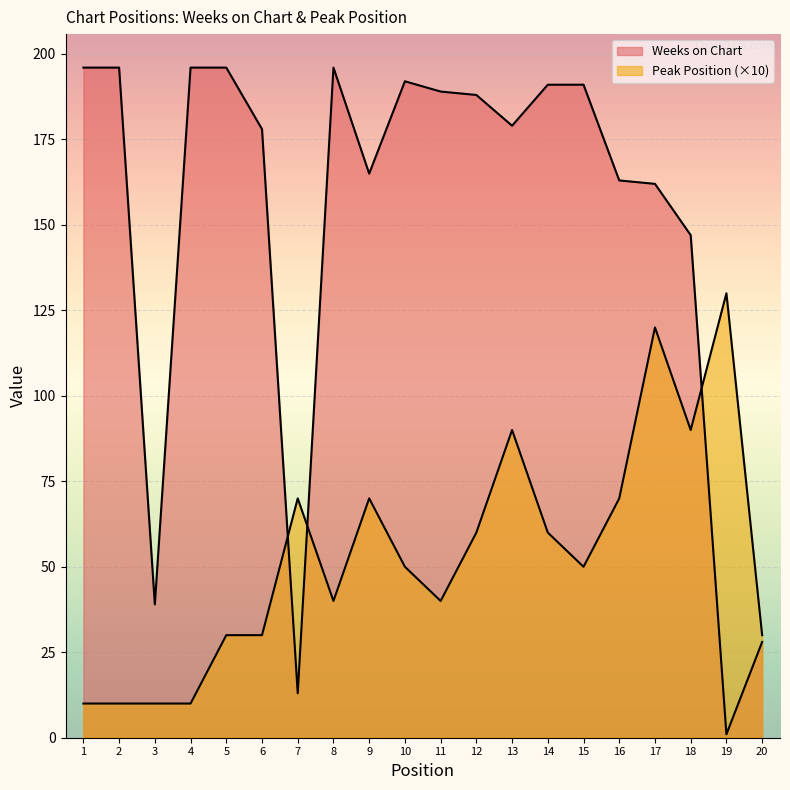

What is the maximum value for Peak Position?

130